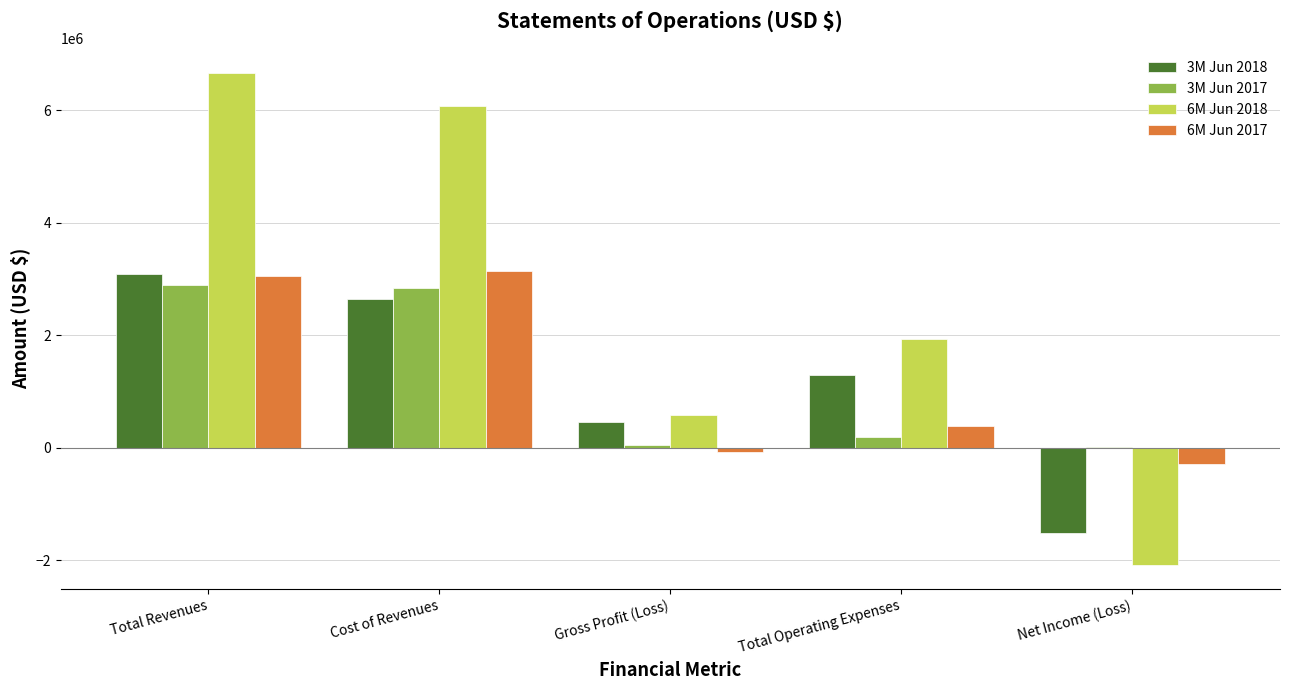

Is it true that 6M Jun 2017 equals -297815 at Net Income (Loss)?

True